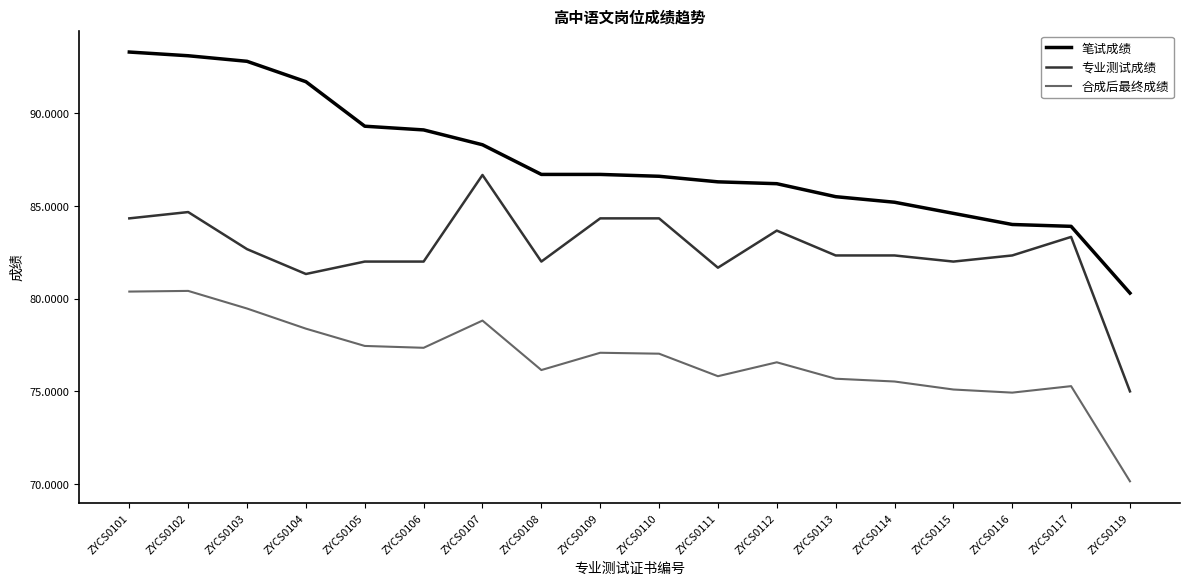

Count the number of categories in the chart.

18